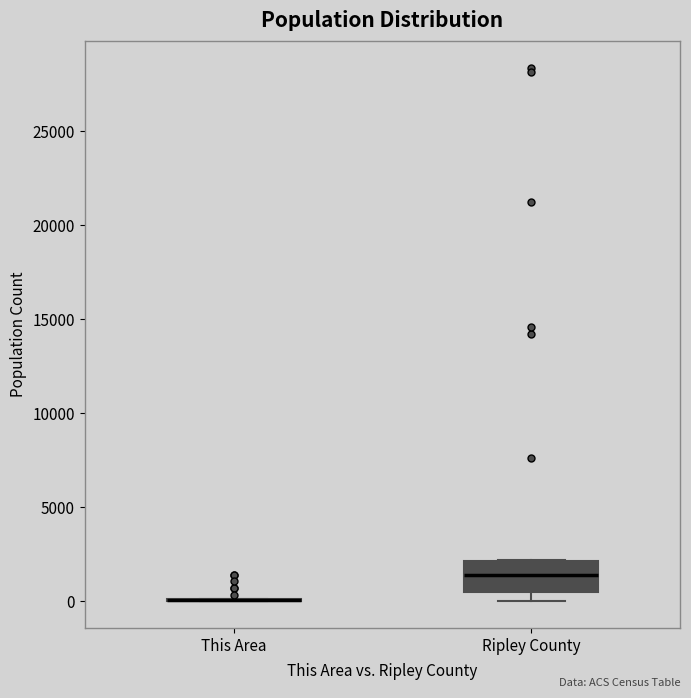

Reading left to right, transcribe this box plot: for each box, give where its median line is, the range the box spans, and where its two whiskers end, as read against the y-axis. The values are not printed on the chart, so give them approximately, as read against the axis.

This Area: box collapsed to a line at 0, whiskers 0 to 0
Ripley County: median 1500, box 500 to 2000, whiskers 0 to 2000